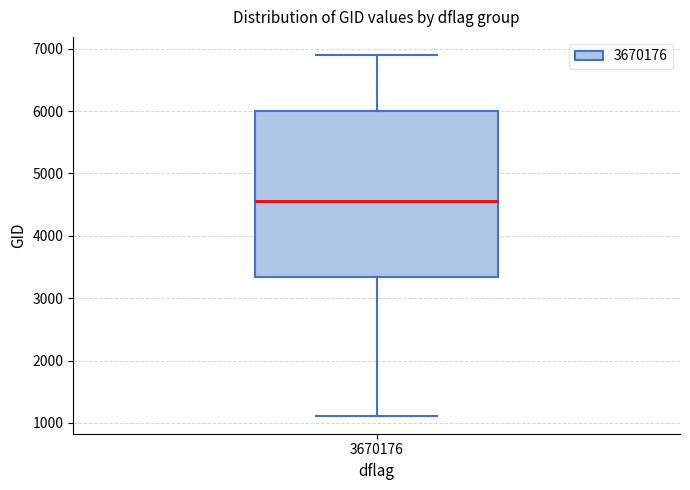

Read this box plot against the y-axis: the position of the median line, the range covered by the box, and the ends of both whiskers. The values are not printed on the chart, so give them approximately, as read against the axis.

median 4600, box 3300 to 6000, whiskers 1100 to 6900